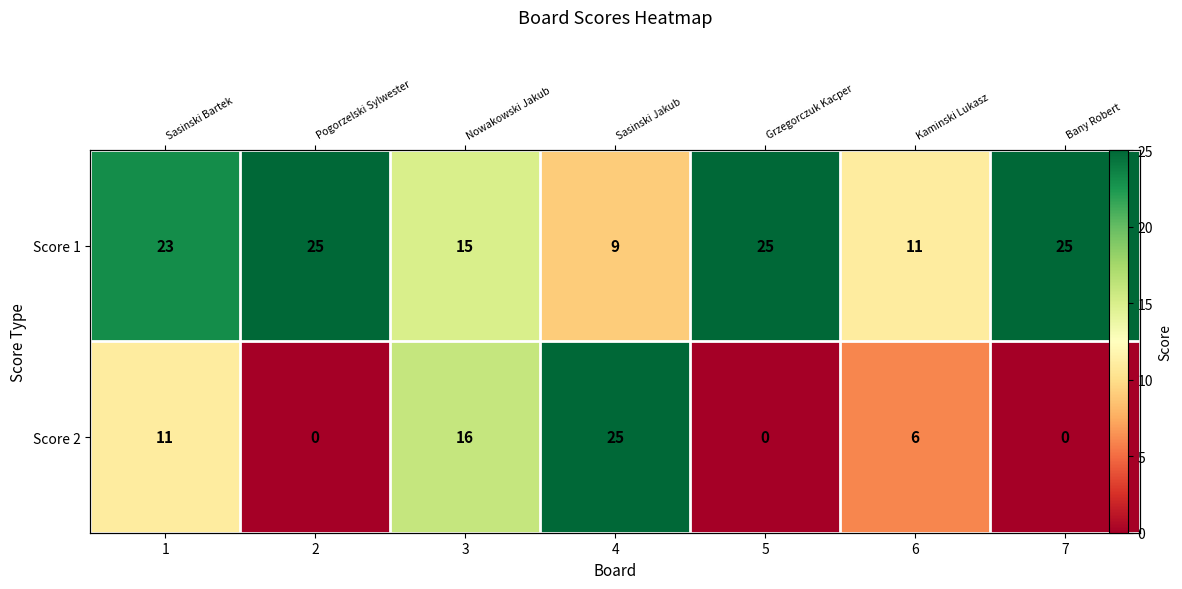

At which label is Score 2 closest to 12?

1